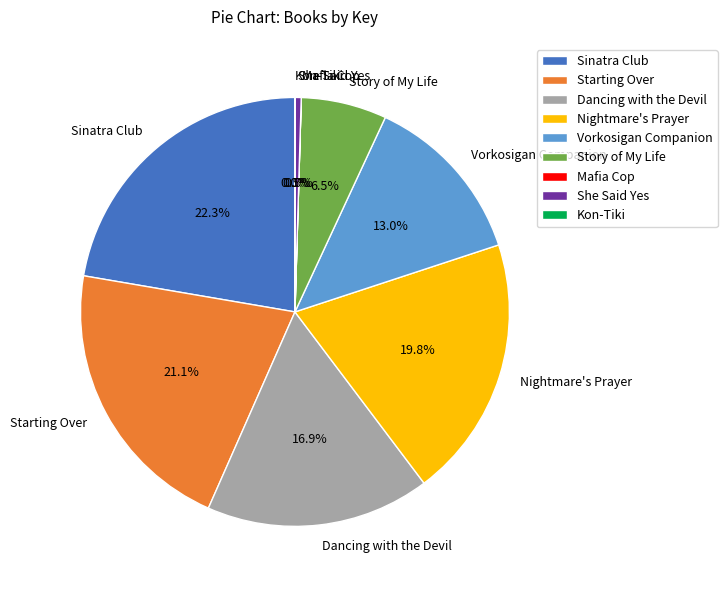

Which slice is the largest?

Sinatra Club